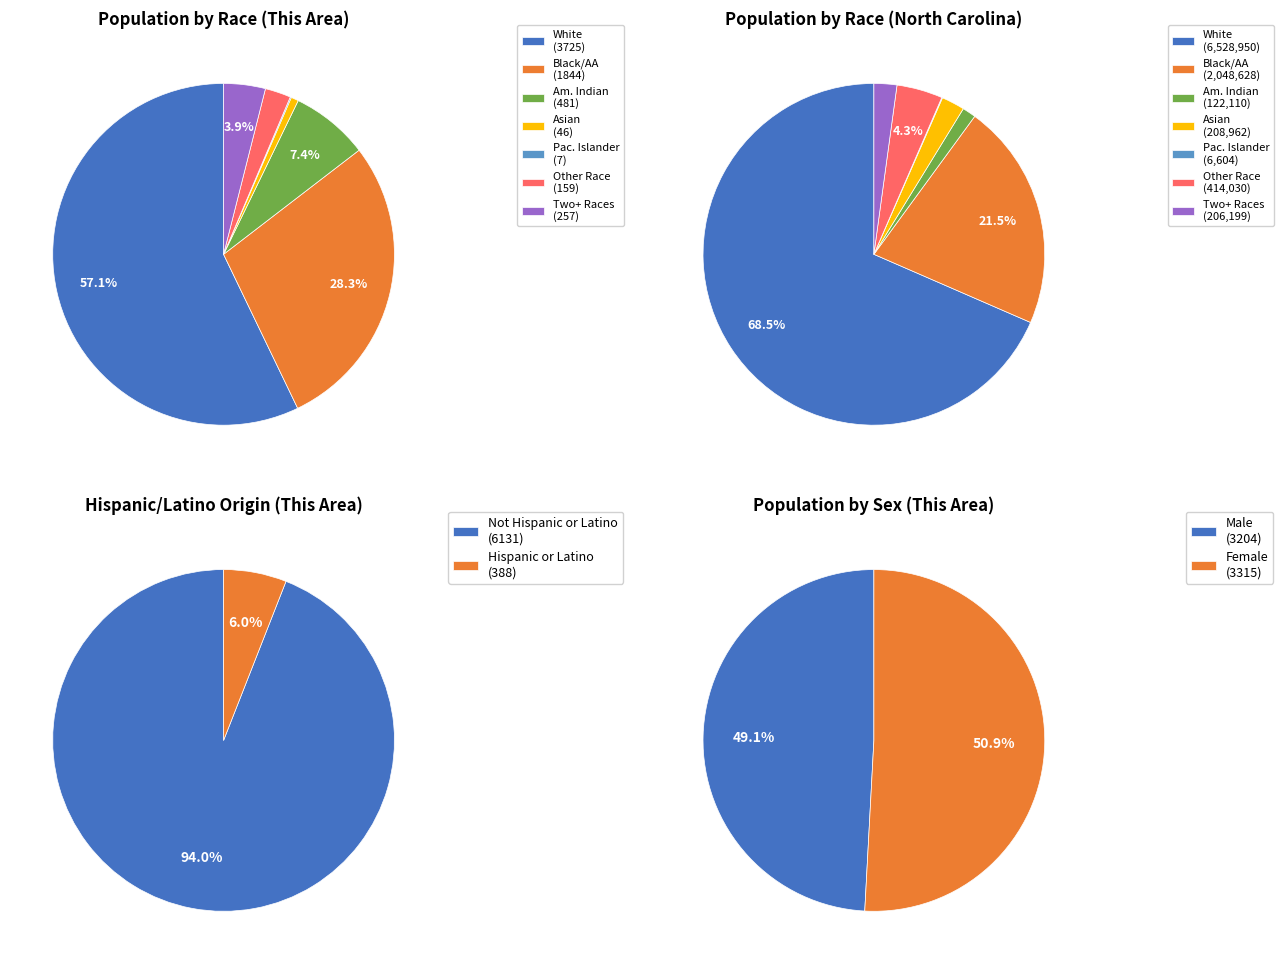

What is the total percentage of American Indian and Alaska Native and Asian alone?

8.1%